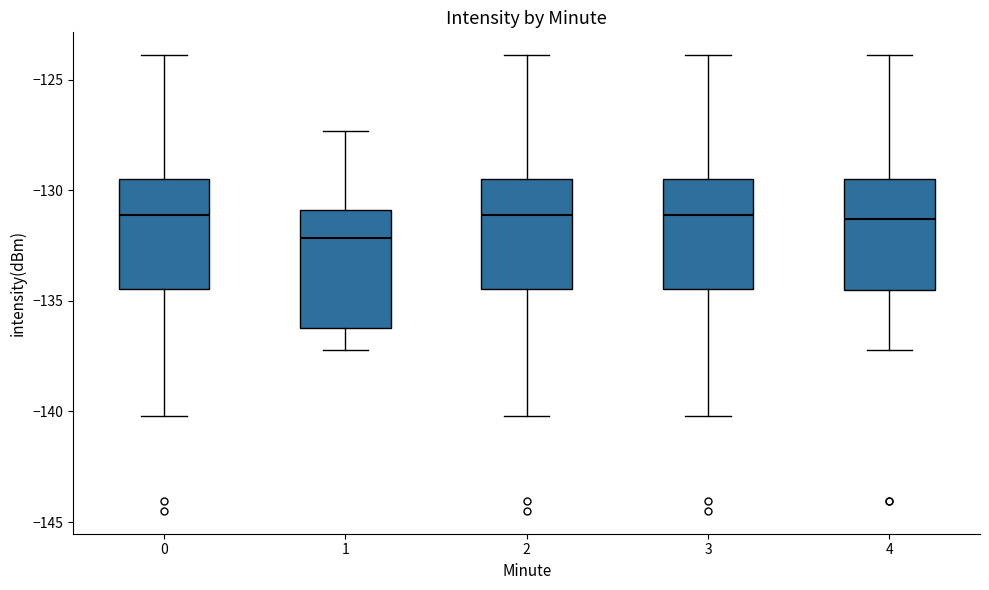

Reading left to right, transcribe this box plot: for each box, give where its median line is, the range the box spans, and where its two whiskers end, as read against the y-axis. The values are not printed on the chart, so give them approximately, as read against the axis.

0: median -131.0, box -134.5 to -129.5, whiskers -140.0 to -124.0
1: median -132.0, box -136.0 to -131.0, whiskers -137.0 to -127.5
2: median -131.0, box -134.5 to -129.5, whiskers -140.0 to -124.0
3: median -131.0, box -134.5 to -129.5, whiskers -140.0 to -124.0
4: median -131.5, box -134.5 to -129.5, whiskers -137.0 to -124.0